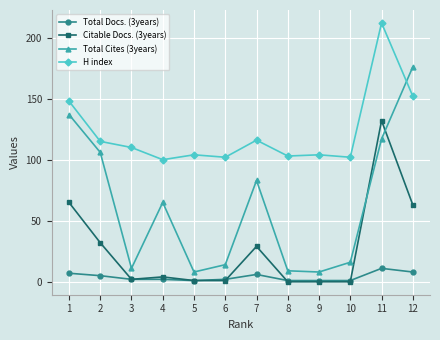

Which series has the largest total across all categories?

H index